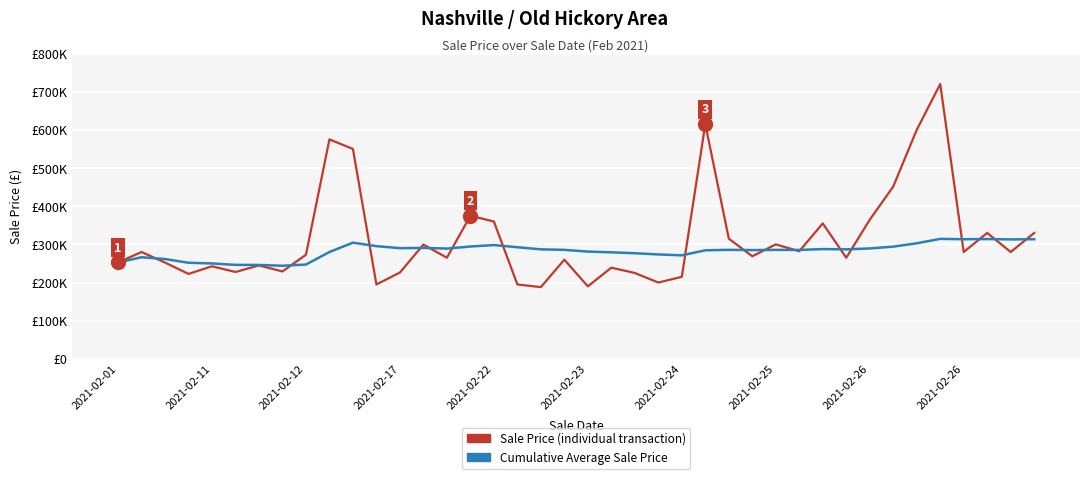

Does the chart have visible grid lines?

Yes